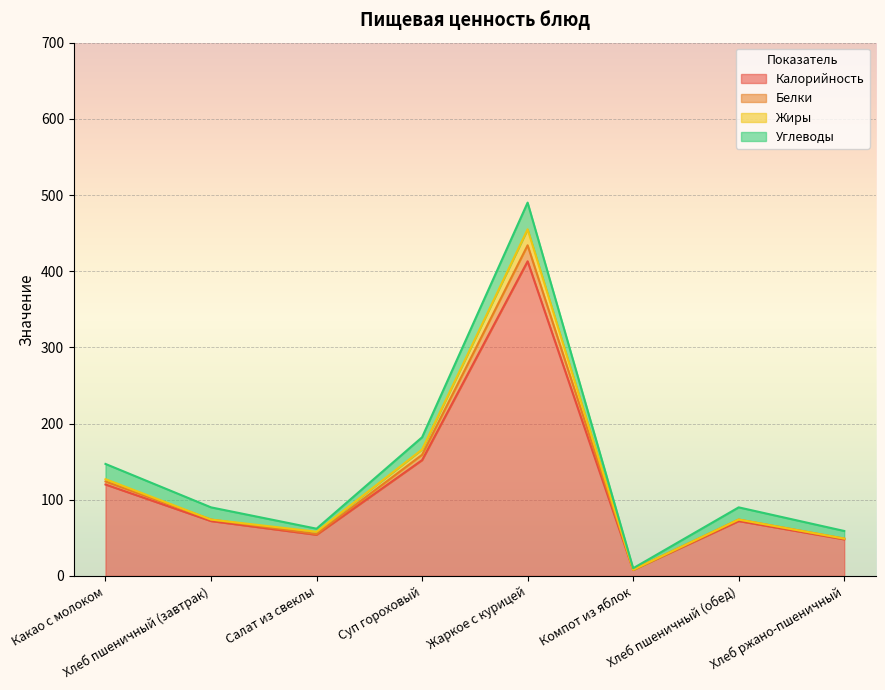

List the labels in order of Калорийность value, smallest first.

Компот из яблок, Хлеб ржано-пшеничный, Салат из свеклы, Хлеб пшеничный (завтрак), Хлеб пшеничный (обед), Какао с молоком, Суп гороховый, Жаркое с курицей